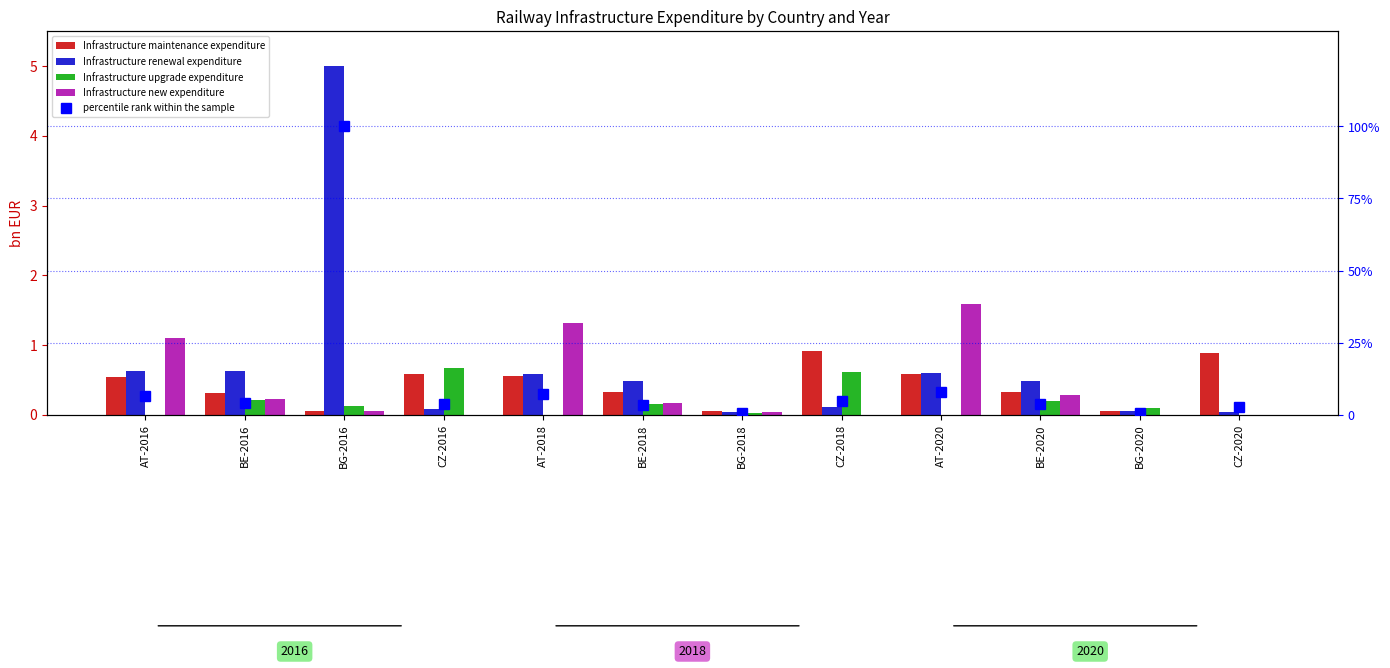

How many values in the percentile rank within the sample series exceed 4?

6